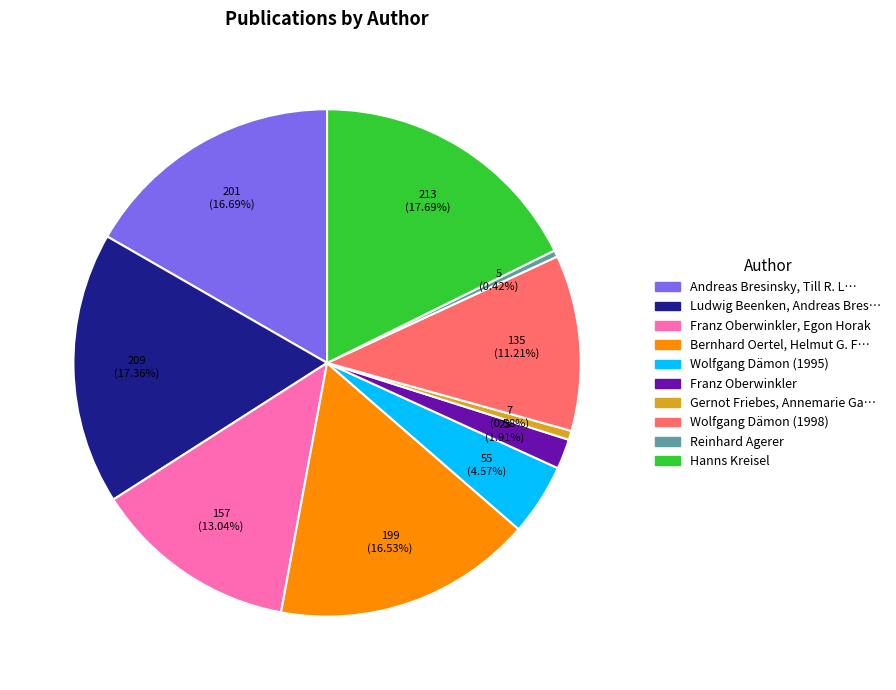

Is there a majority slice in this chart?

No